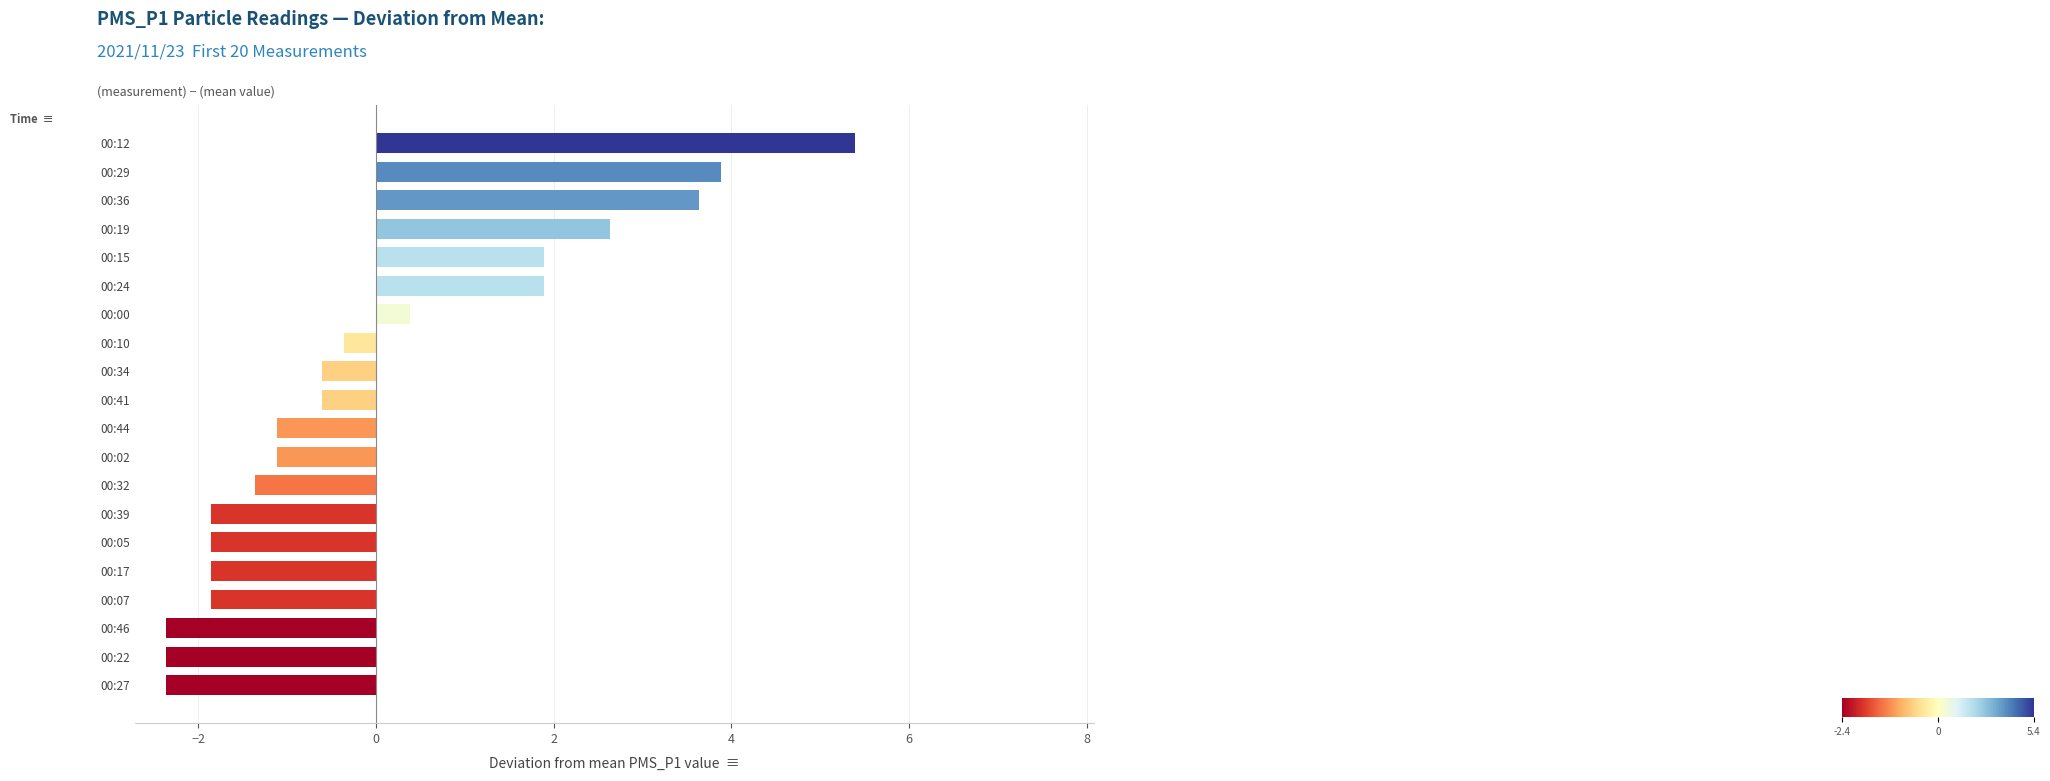

Reading bottom to top, extract all data points from this chart.

00:27=-2.4	00:22=-2.4	00:46=-2.4	00:07=-1.9	00:17=-1.9	00:05=-1.9	00:39=-1.9	00:32=-1.4	00:02=-1.1	00:44=-1.1	00:41=-0.6	00:34=-0.6	00:10=-0.4	00:00=0.4	00:24=1.9	00:15=1.9	00:19=2.6	00:36=3.6	00:29=3.9	00:12=5.4